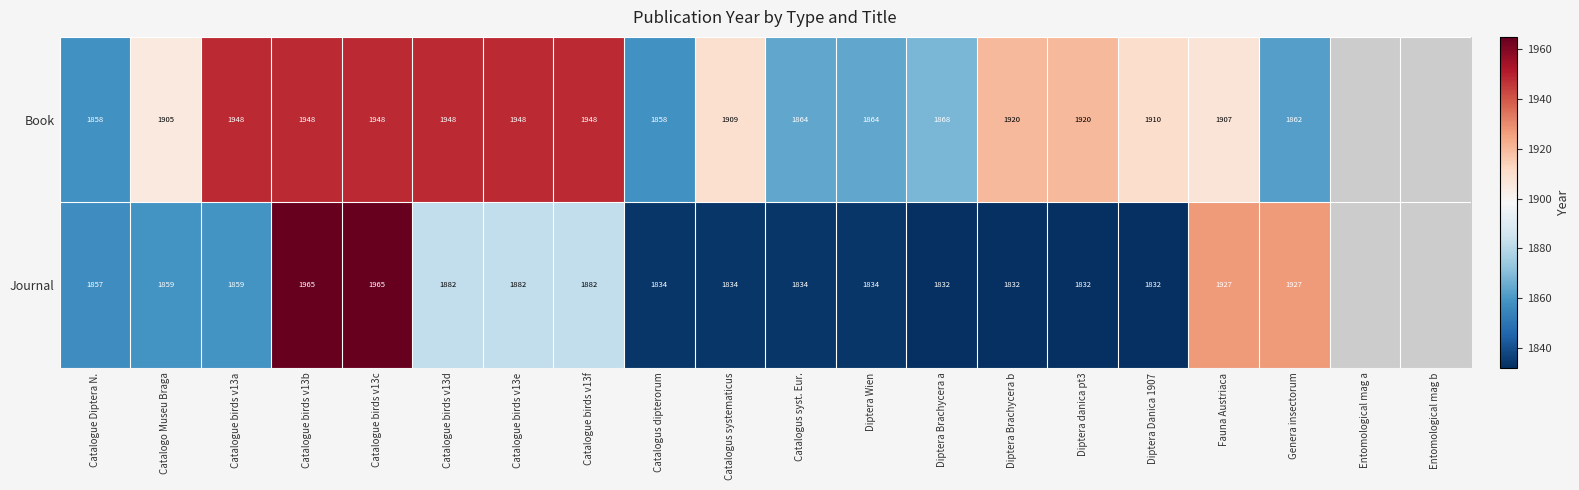

Which series changed the most between Catalogue birds v13c and Genera insectorum?

Book